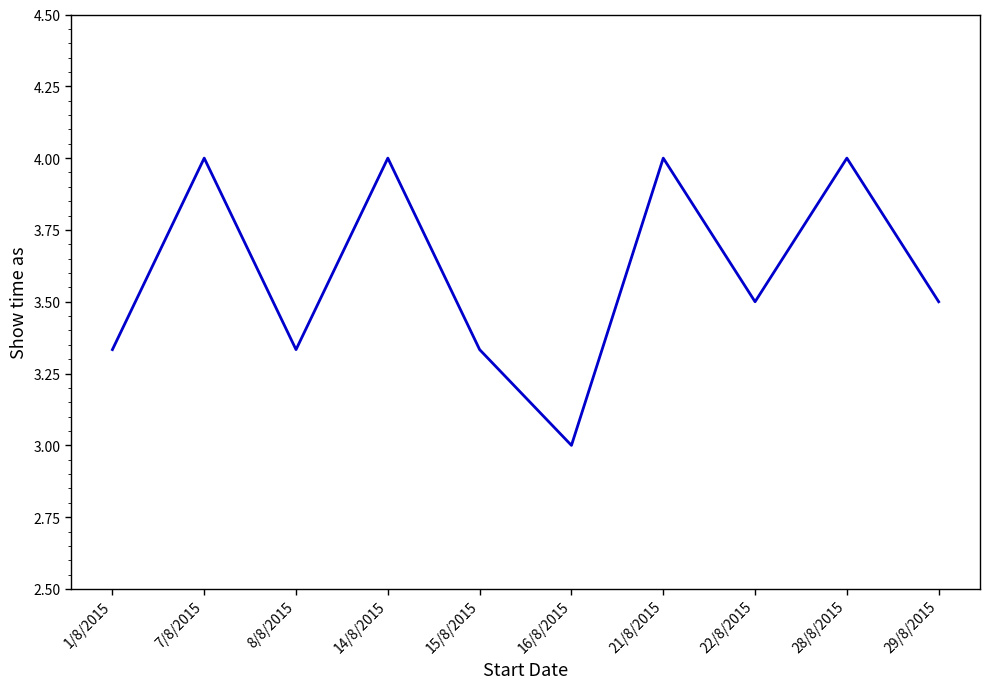

What is the approximate value at 16/8/2015?

3.0